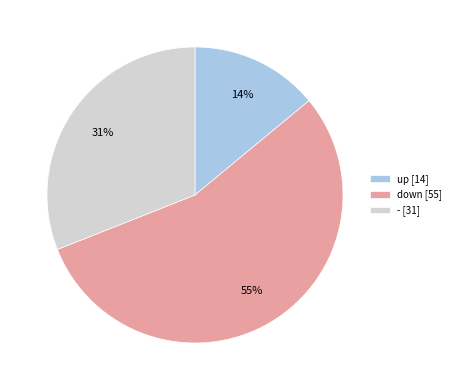

Is there any slice that represents more than half of the pie?

Yes